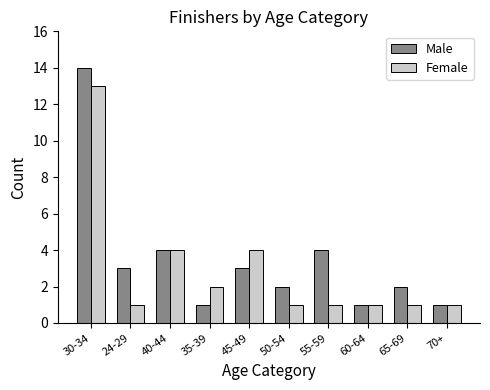

What are all the series names shown in the legend?

Male, Female